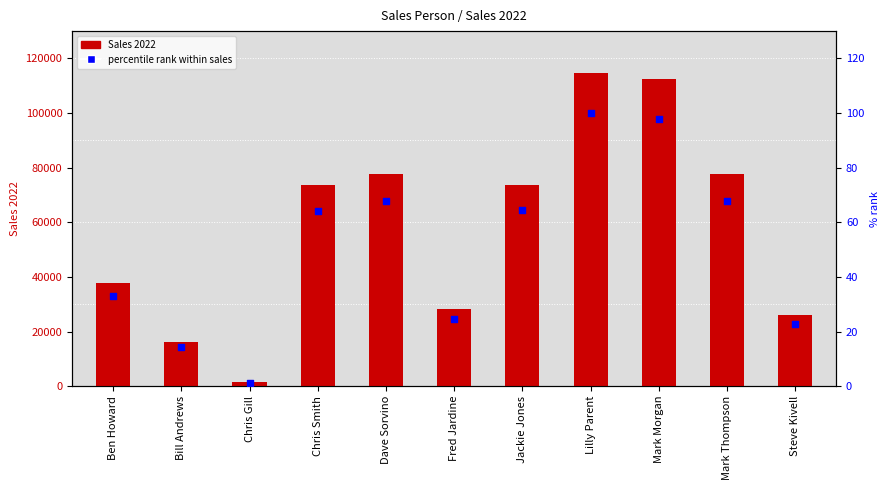

Which series has the largest Y range (max minus min)?

Sales 2022